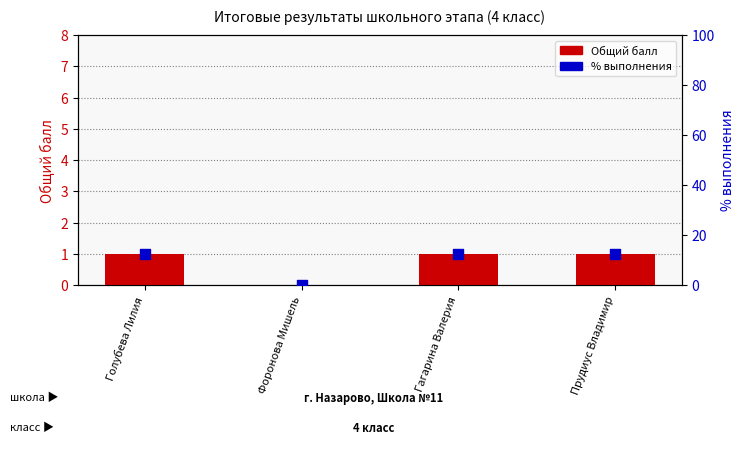

Which series has the largest total across all categories?

% выполнения